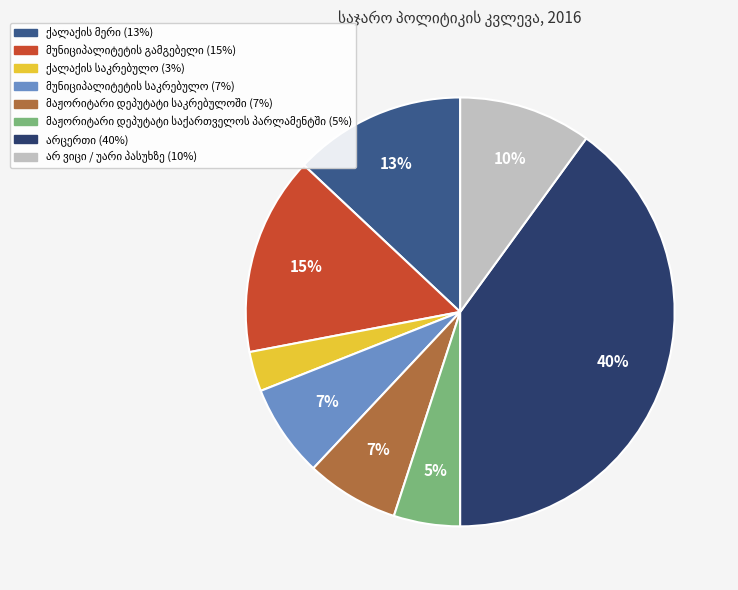

Does any single category account for the majority?

No